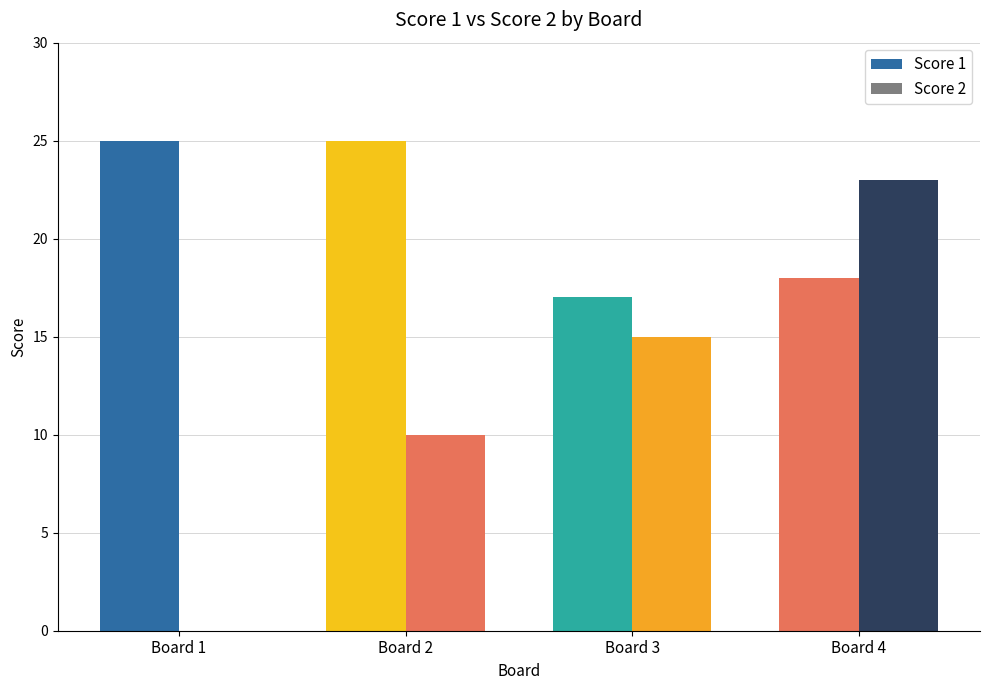

Are the bars grouped side by side (vs. stacked)?

Yes